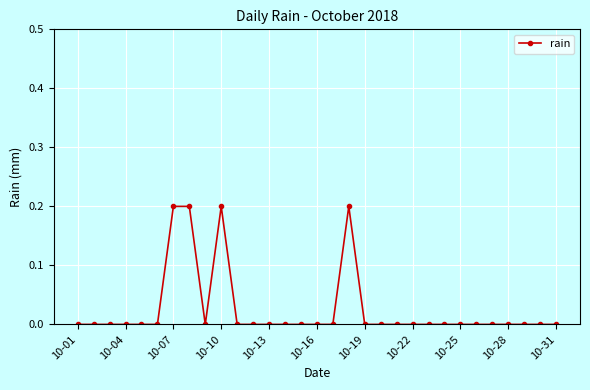

What is the sum of all values?

0.8